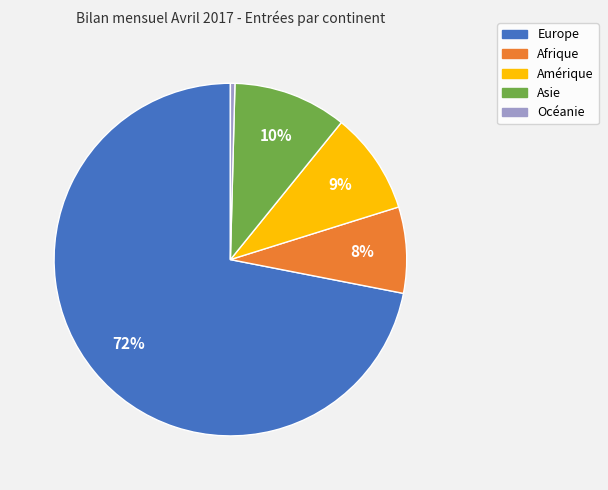

To the nearest percent, what portion does Asie represent?

10%